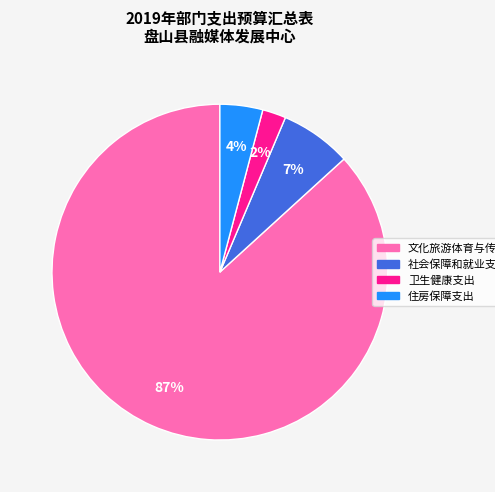

Is there a majority slice in this chart?

Yes